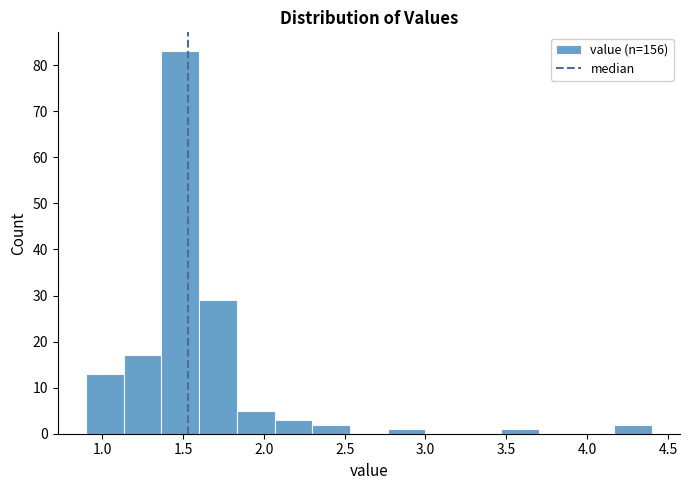

Over which range of the x-axis is the bar tallest?

1.35 to 1.60